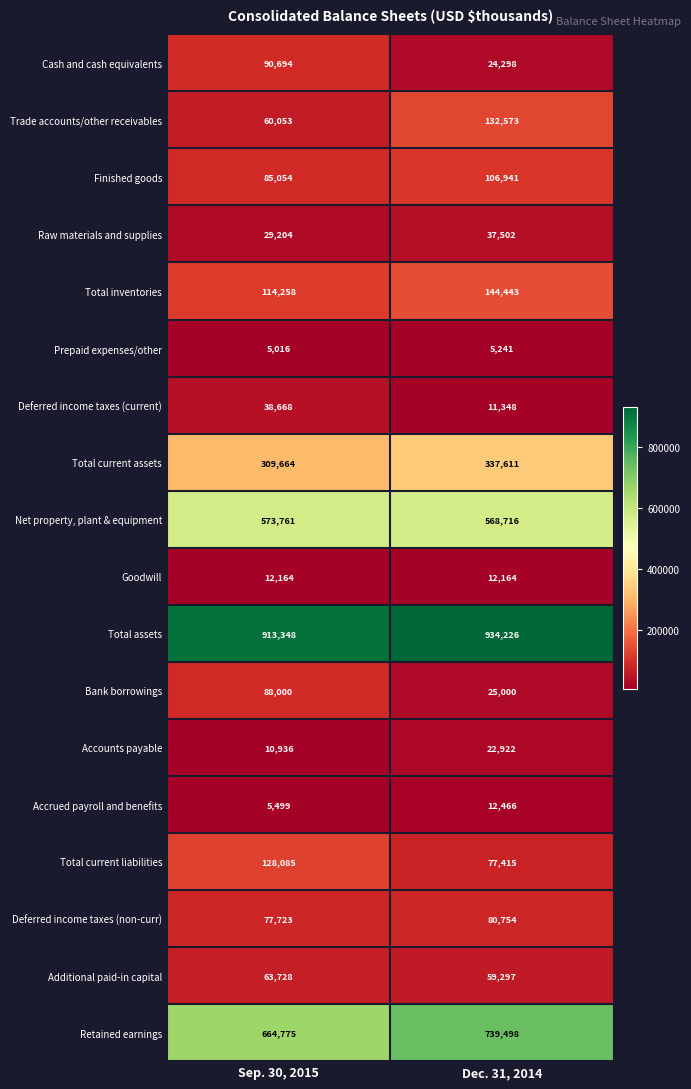

Read the Deferred income taxes (current) value at Dec. 31, 2014.

11348